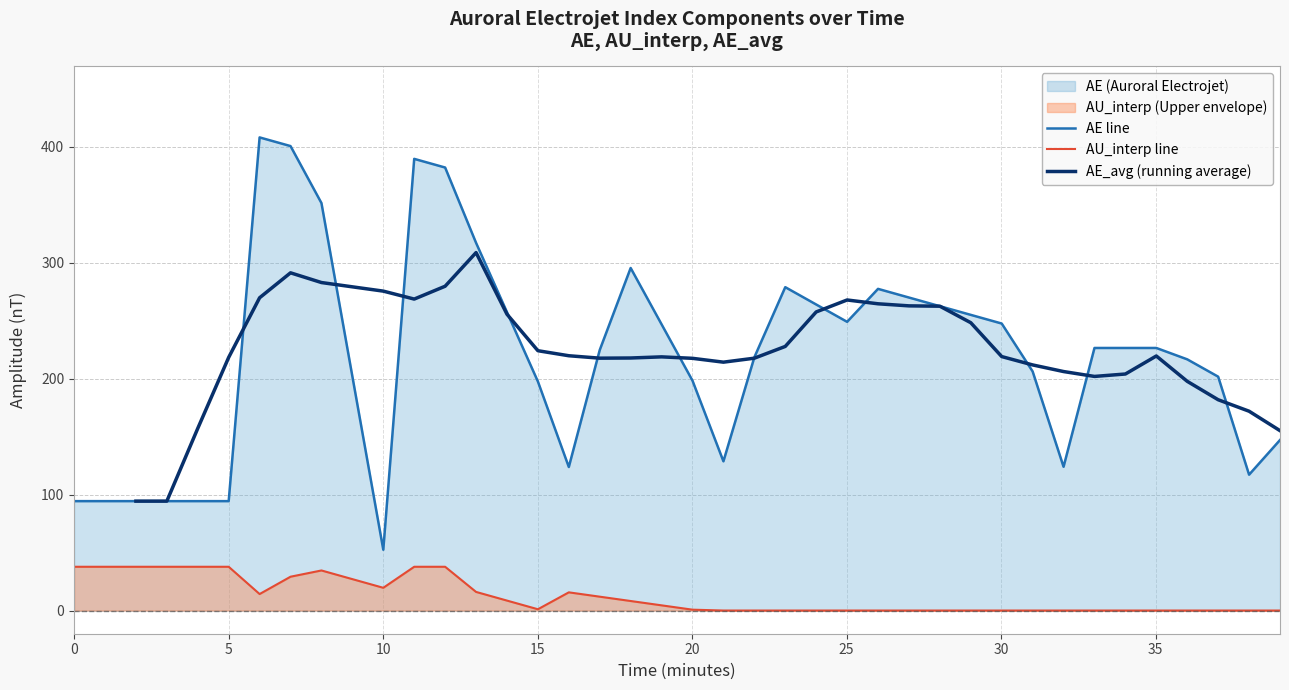

At how many categories does at least one series exceed 76?

39